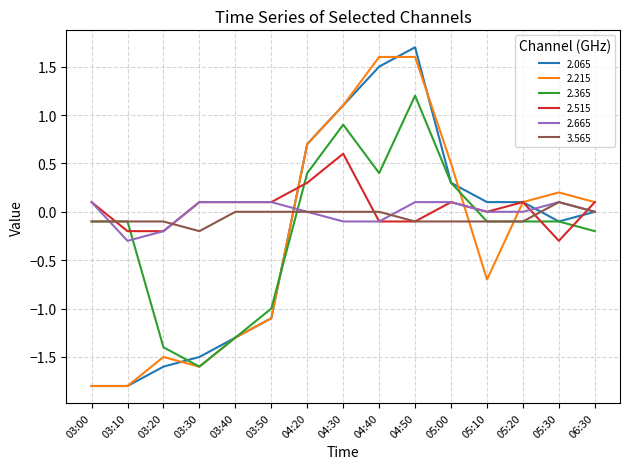

Between 03:40 and 05:30, which series saw the biggest shift?

2.215